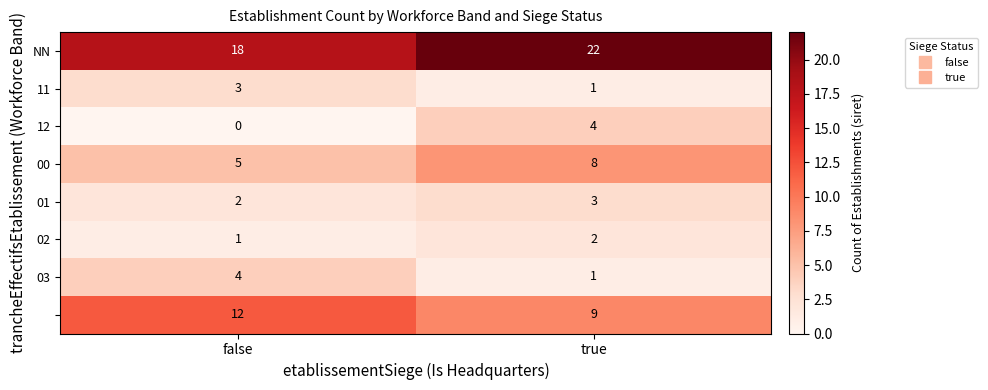

What is the maximum value shown in the chart?

22